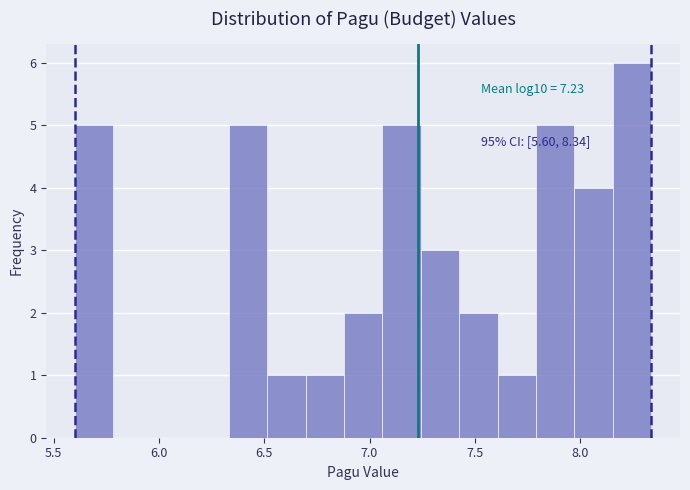

Read against the x-axis, roughly where is the centre of the tallest bar?

8.25